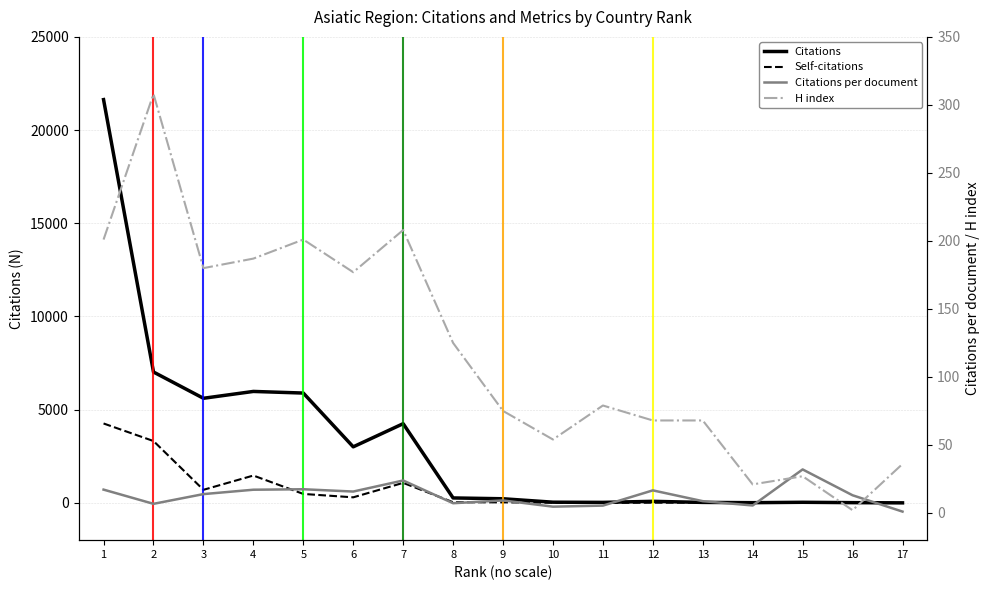

What are all the series names shown in the legend?

Citations, Self-citations, Citations per document, H index